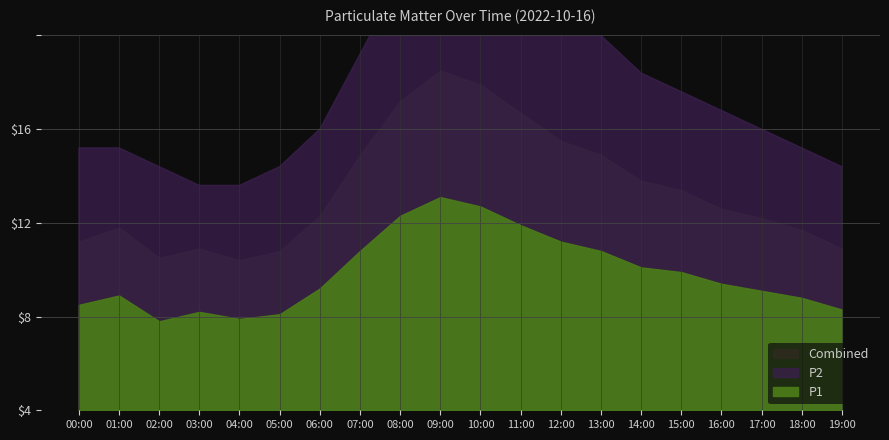

True or false: P2 has more than 1 points higher than both neighbors.

False